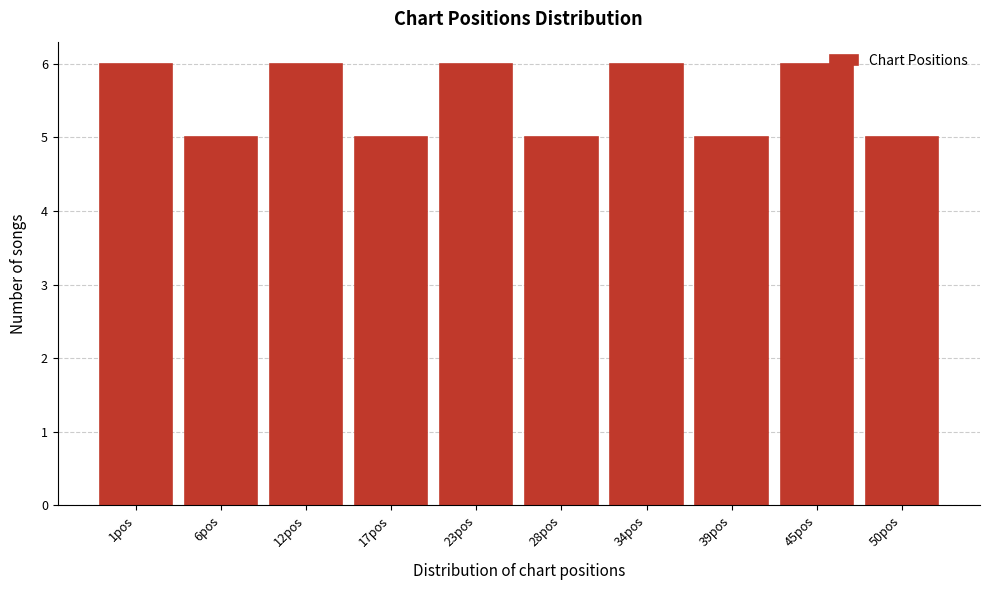

Reading left to right, list all the values displayed in this chart.

6	5	6	5	6	5	6	5	6	5